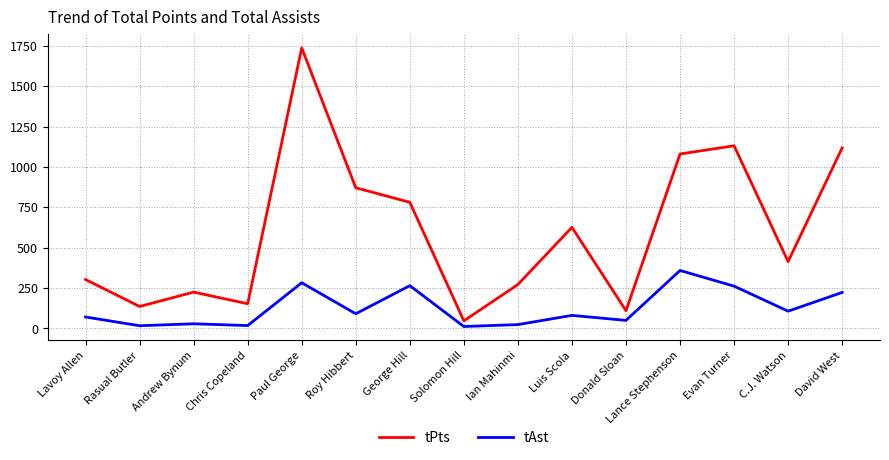

How many lines are shown in the chart?

2